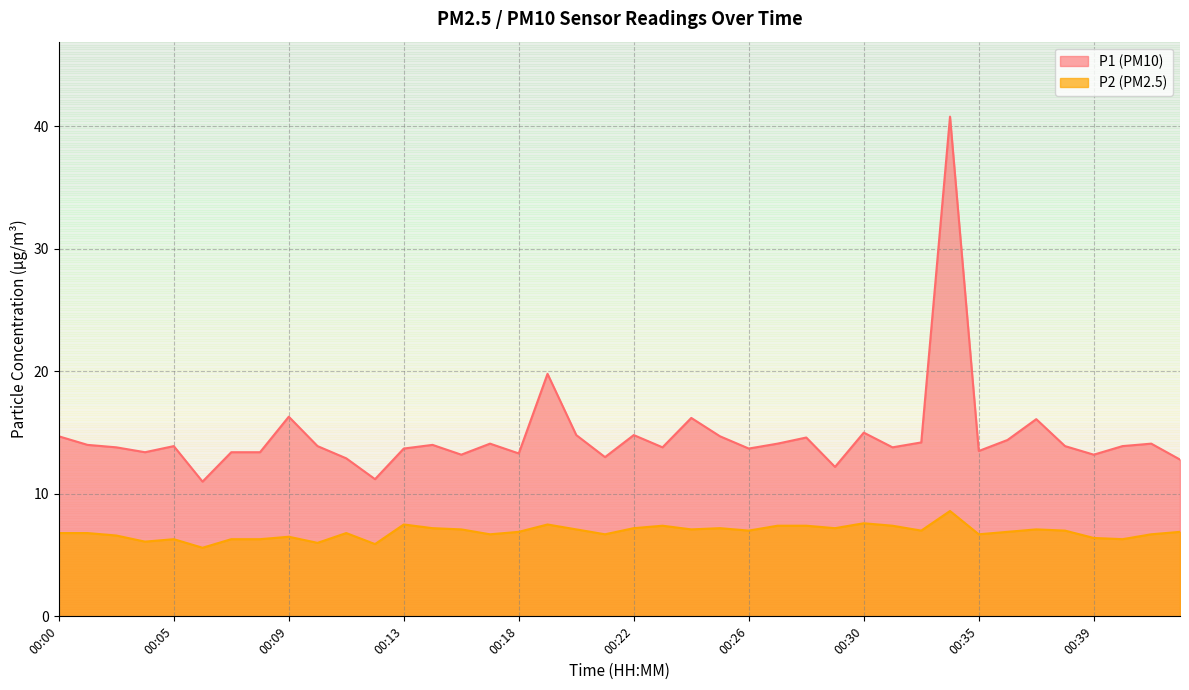

True or false: P2 and P1 intersect in this chart.

False